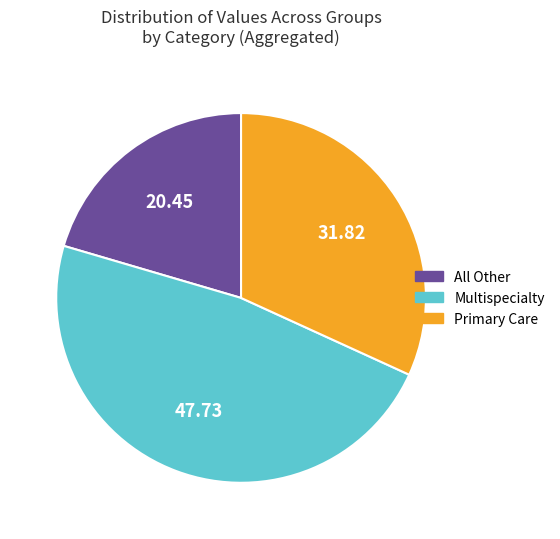

How many slices are in this pie chart?

3